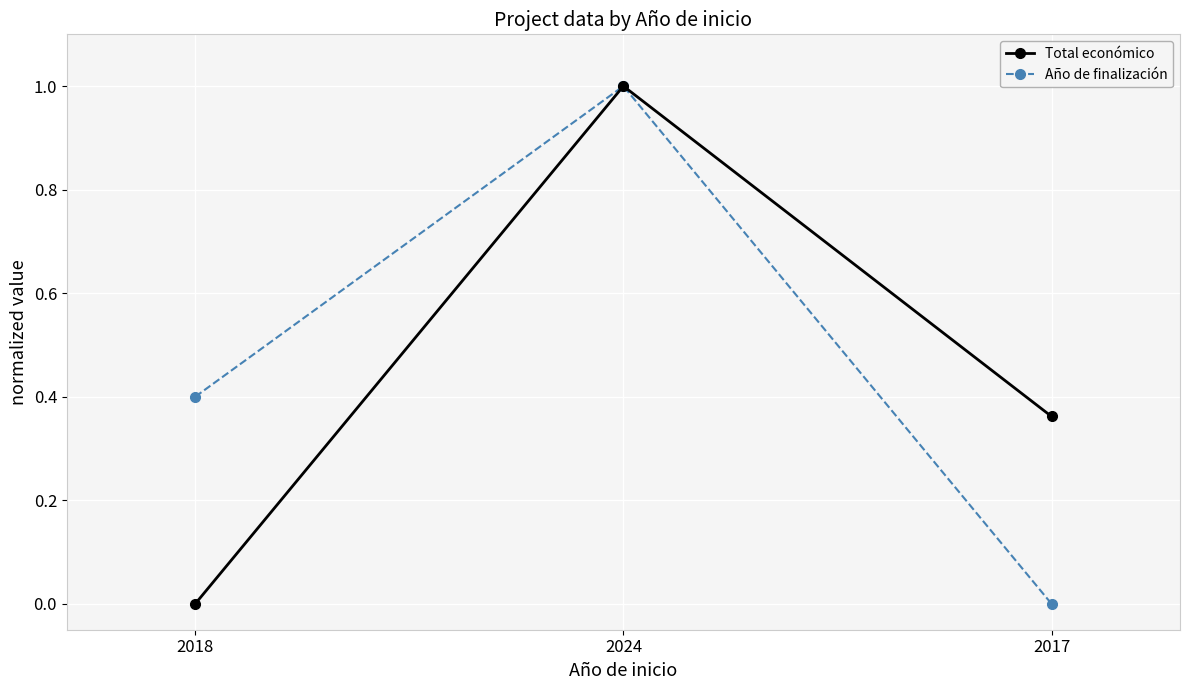

What is the difference between the maximum and minimum values in the Total económico series?

1.0